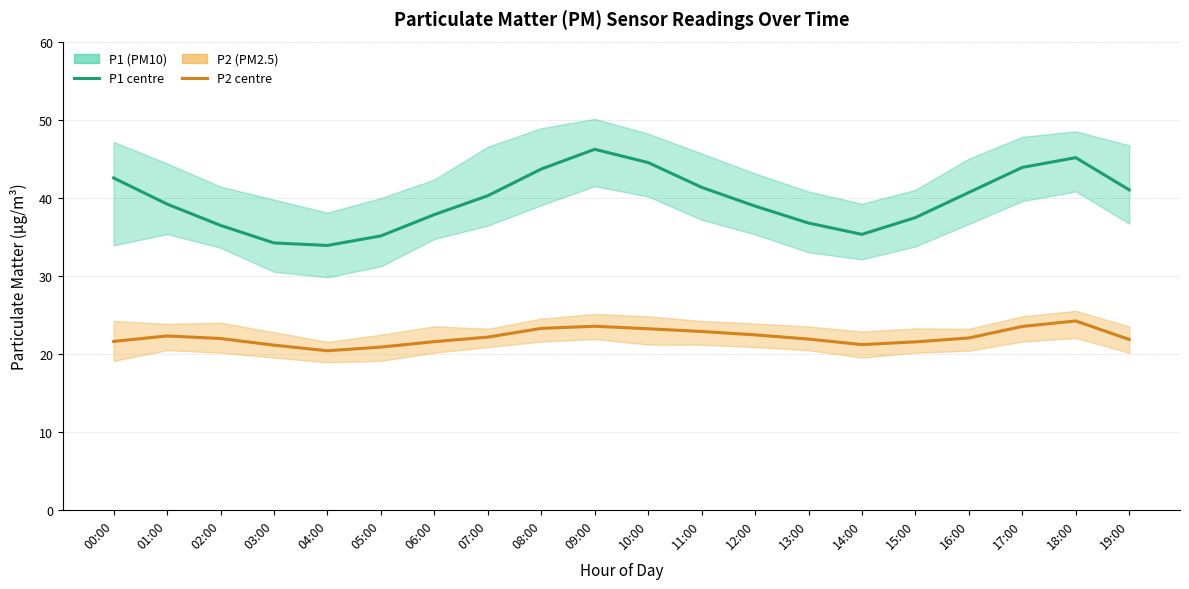

Which series has the widest spread of values?

P1 (PM10)